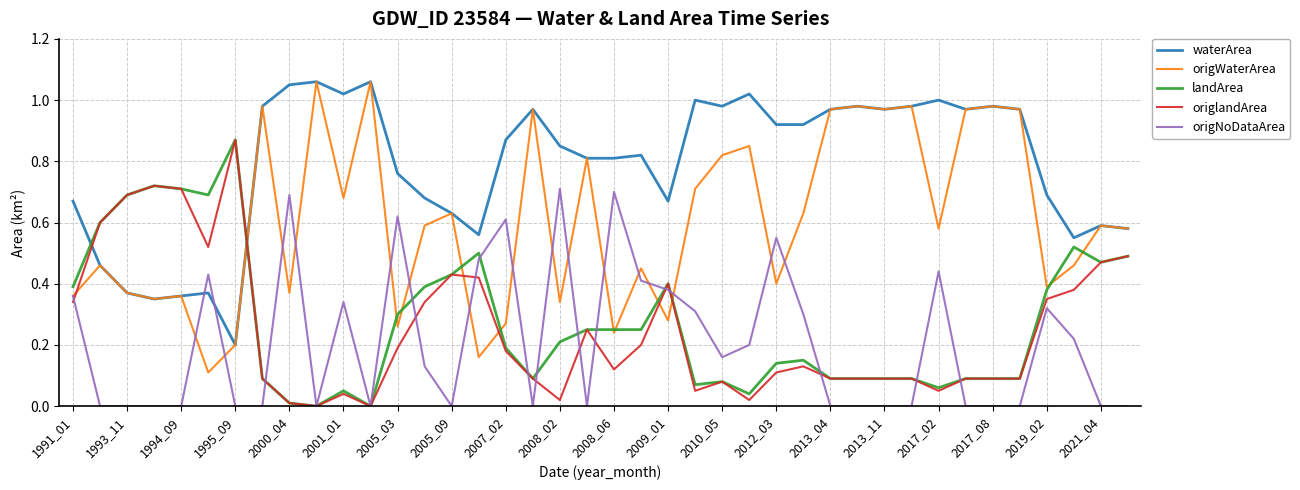

Which series has the largest total across all categories?

waterArea